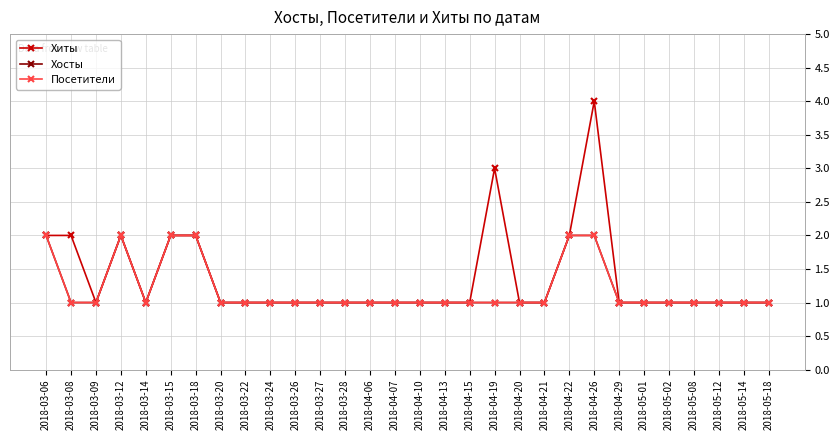

Does the chart have visible grid lines?

Yes